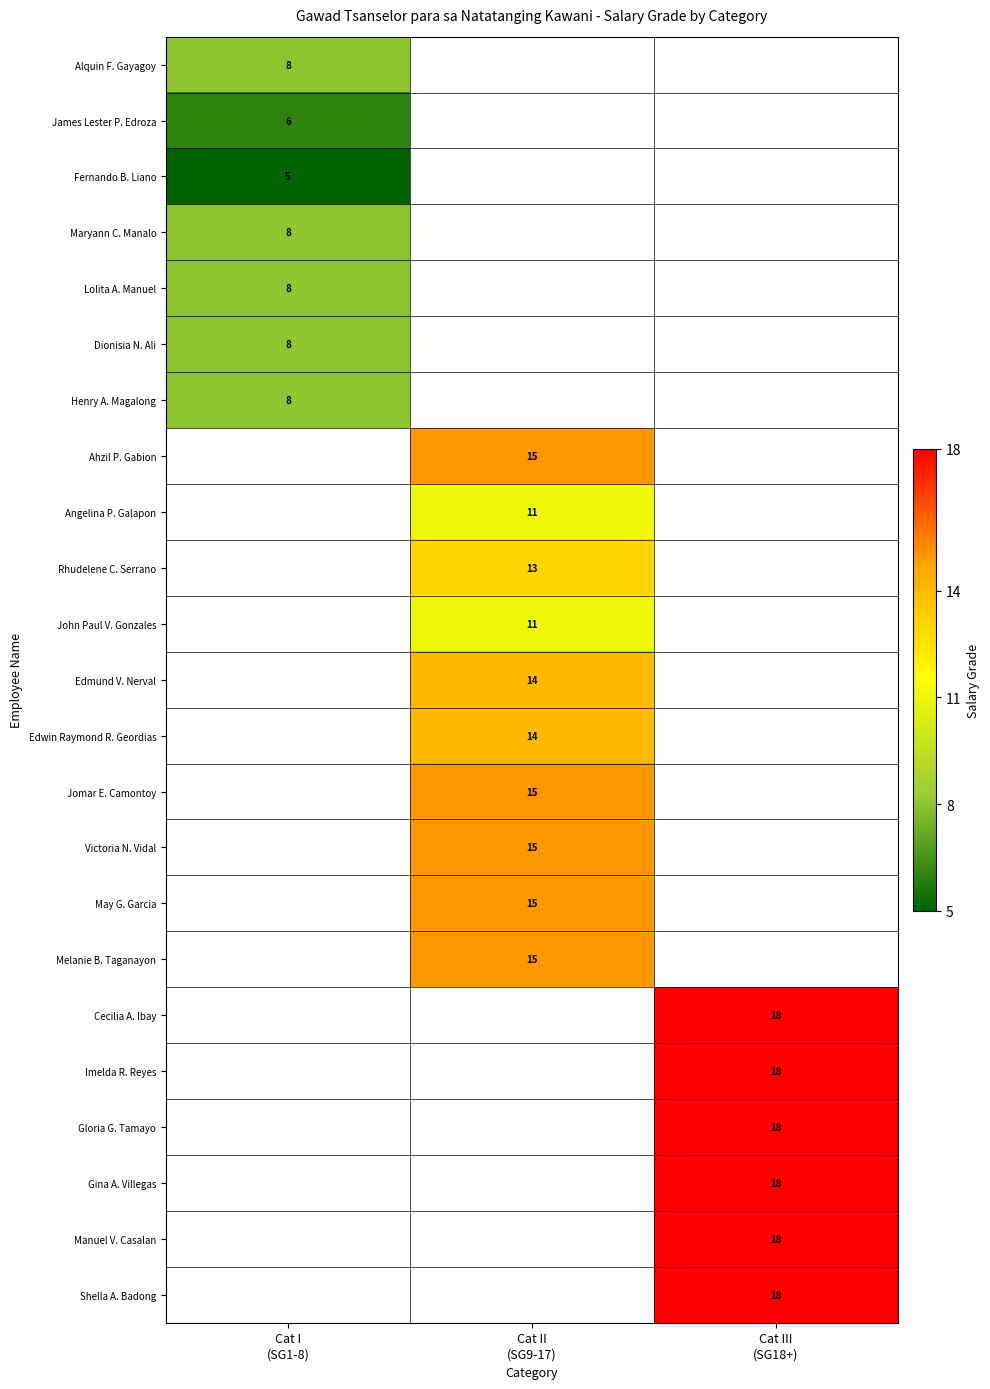

At how many categories does at least one series exceed 9?

2